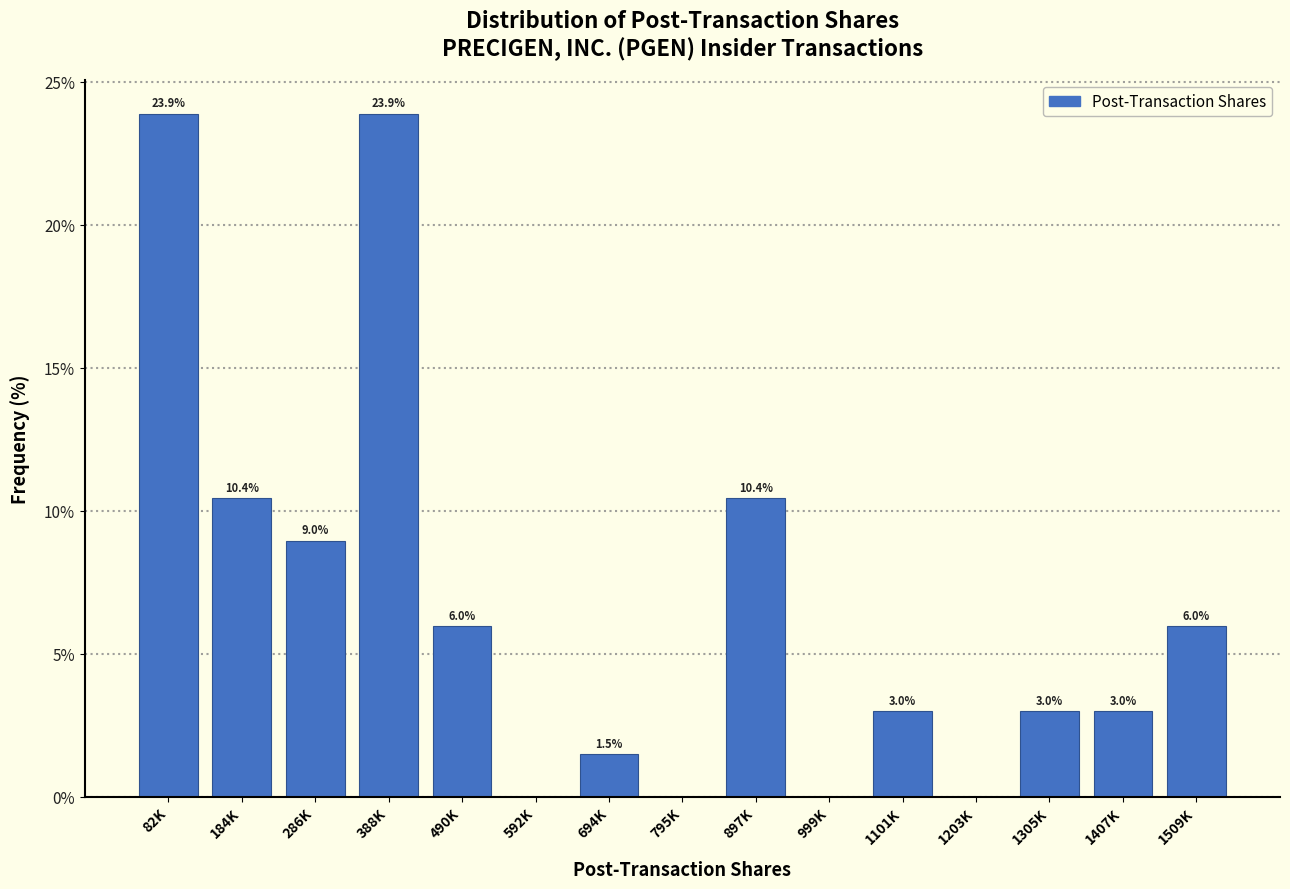

Reading left to right, extract all data points from this chart.

82K=23.9	184K=10.4	286K=9.0	388K=23.9	490K=6.0	592K=0.0	694K=1.5	795K=0.0	897K=10.4	999K=0.0	1101K=3.0	1203K=0.0	1305K=3.0	1407K=3.0	1509K=6.0